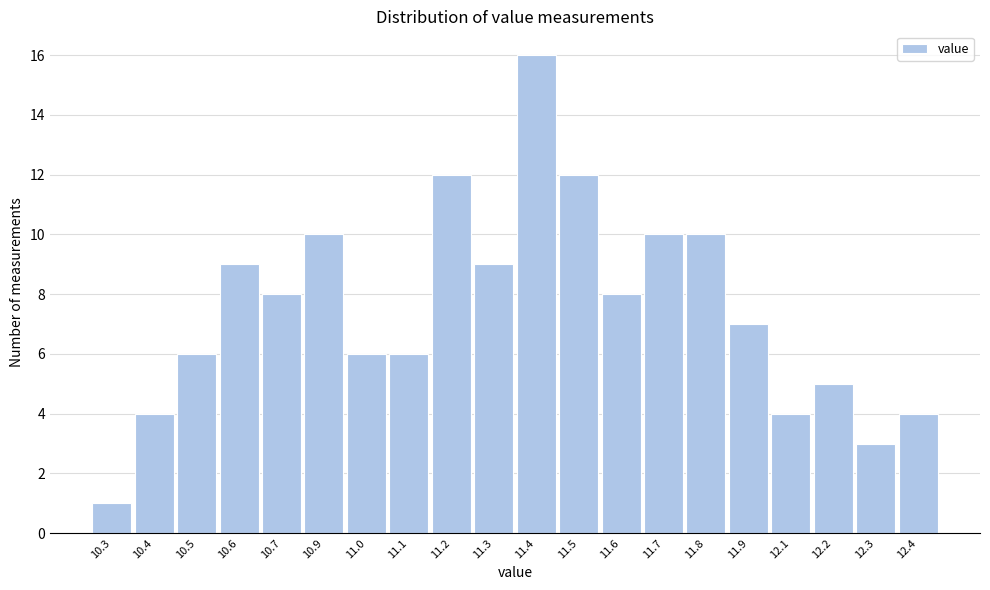

Reading left to right, list all the values displayed in this chart.

1	4	6	9	8	10	6	6	12	9	16	12	8	10	10	7	4	5	3	4